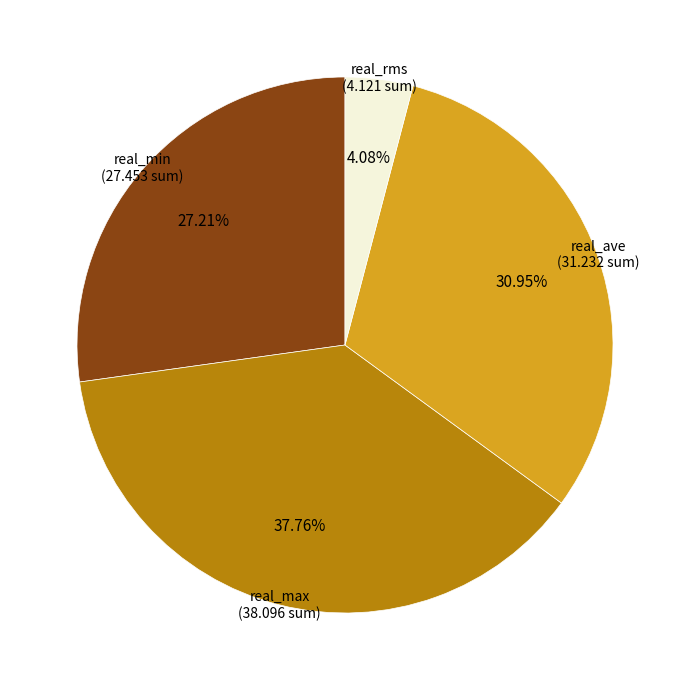

Count the number of slices in the pie.

4